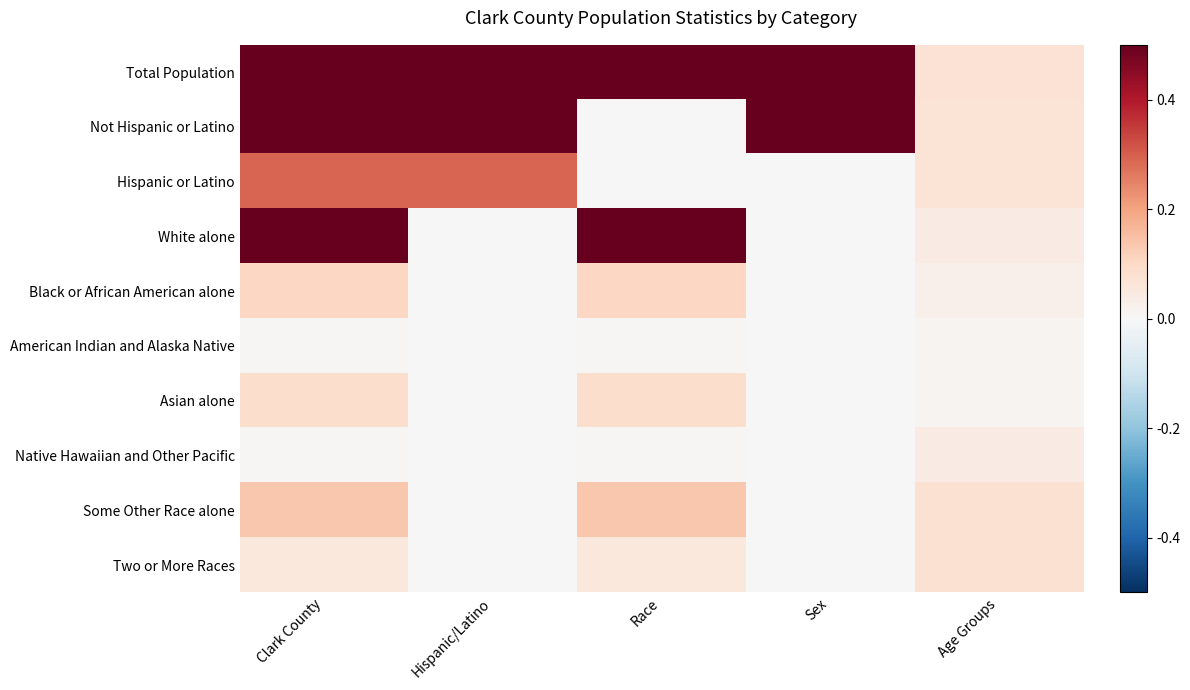

Which series changed the most between Race and Sex?

White alone